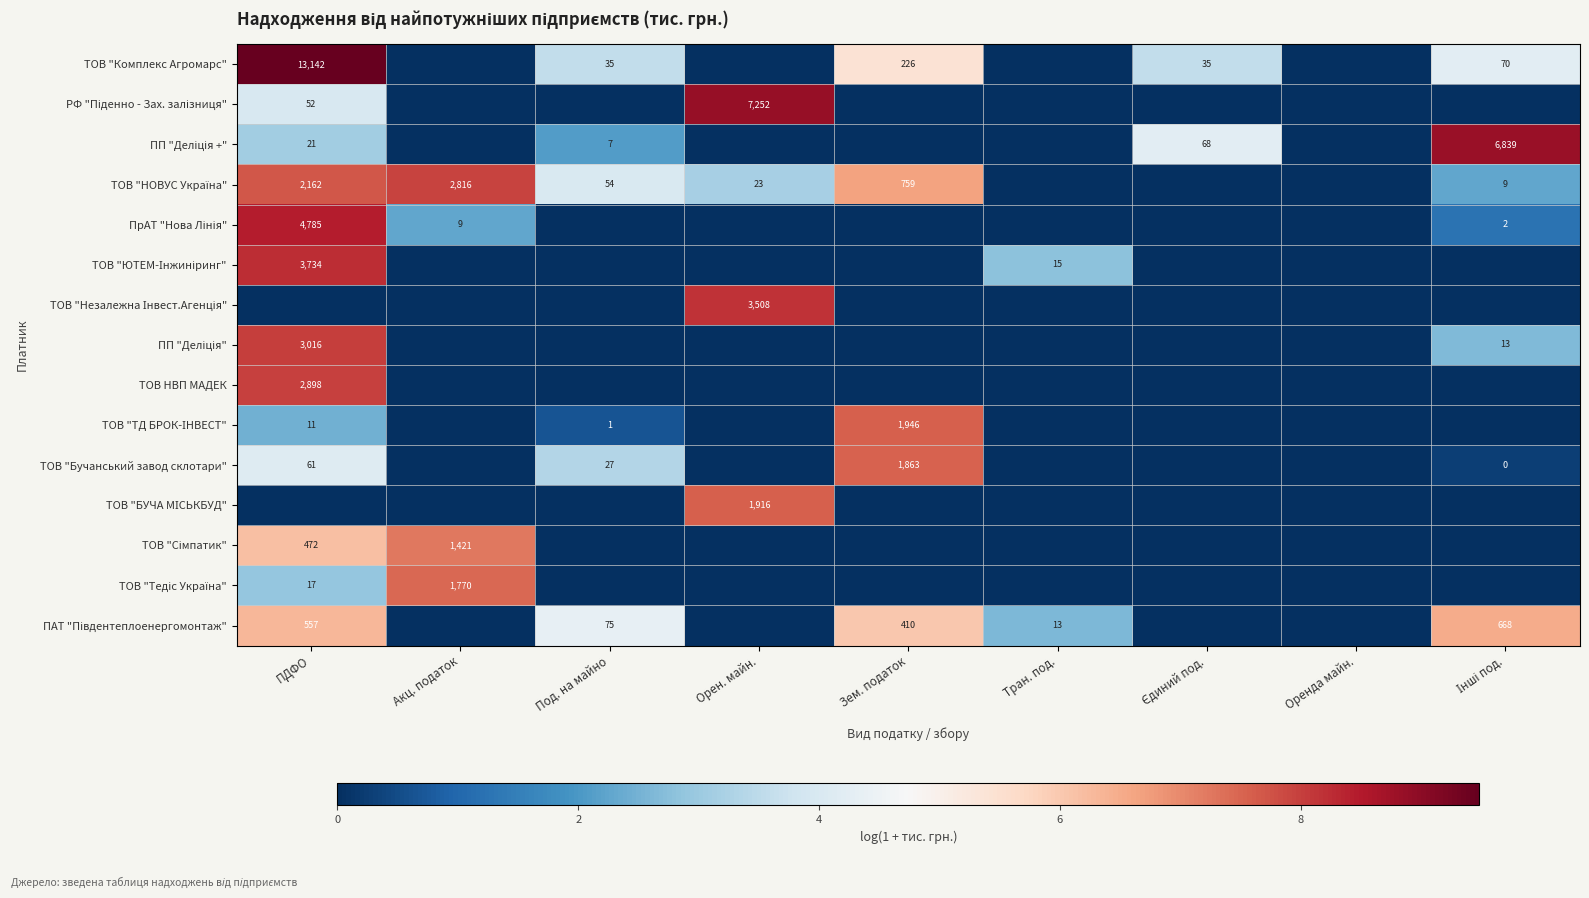

What is the difference between the maximum and minimum values in the ПП "Деліція +" series?

8.8